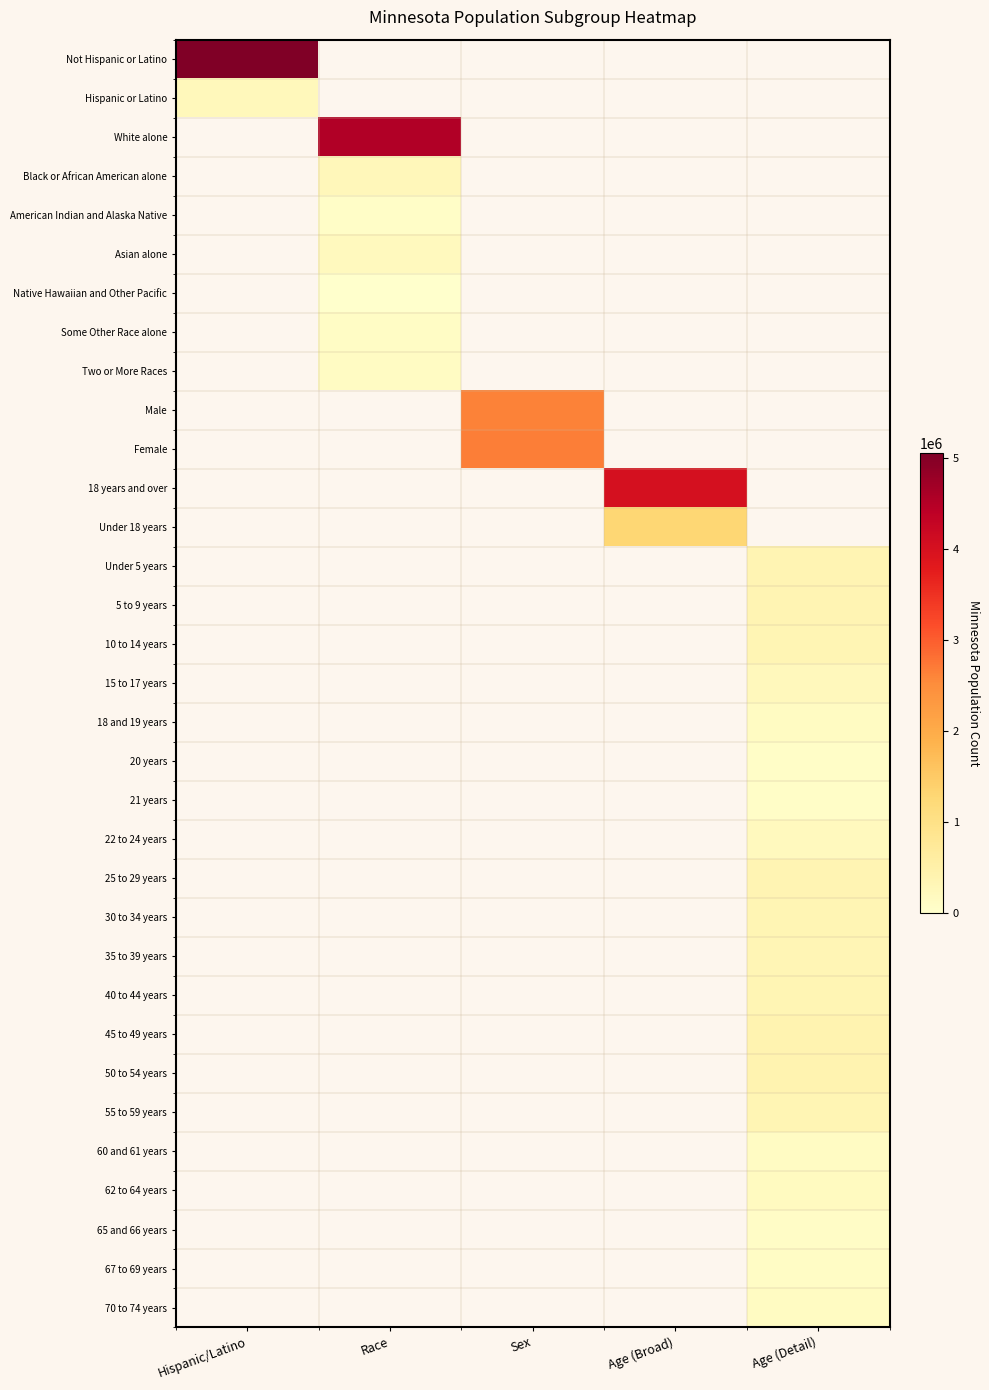

What is the maximum value shown in the chart?

5053667.0